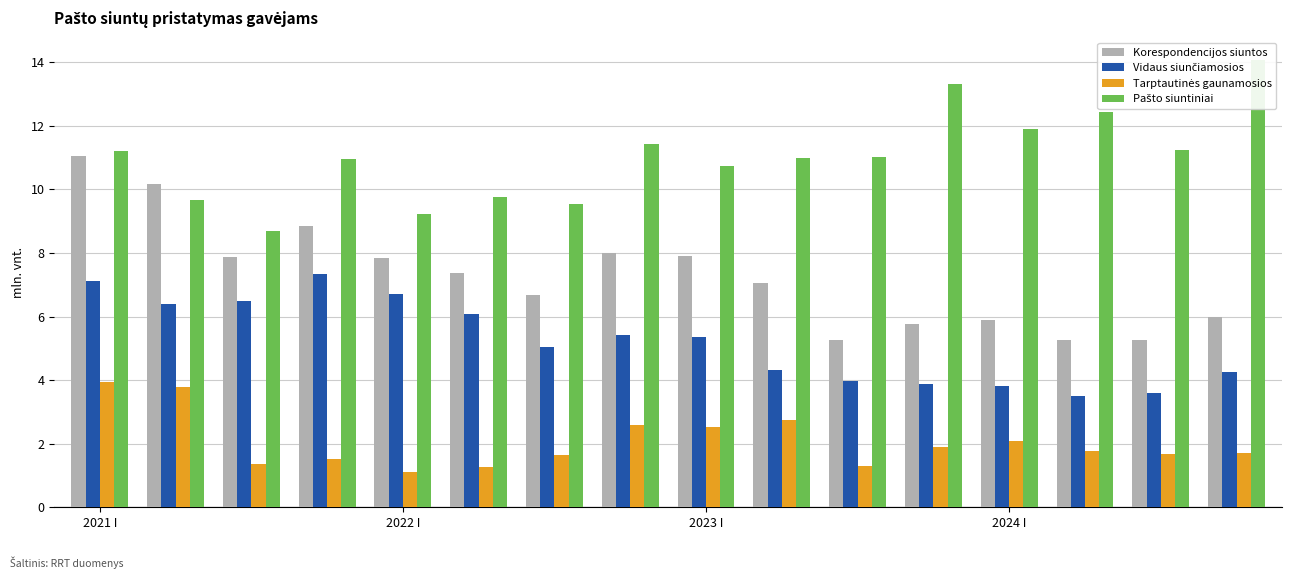

How many data points in Korespondencijos siuntos are above 7?

9